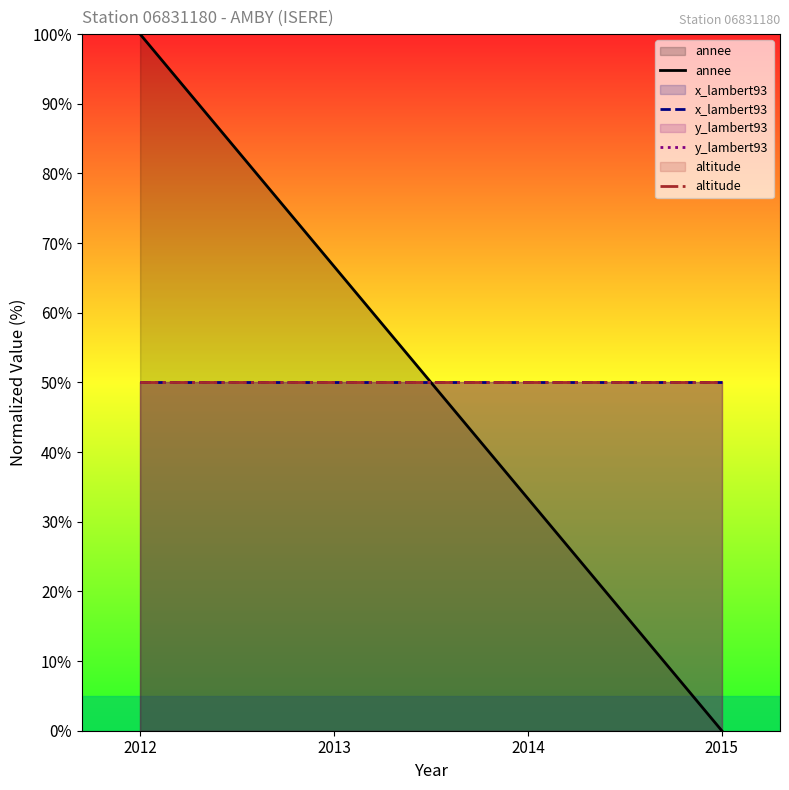

Which category has the lowest value in the y_lambert93 series?

2012